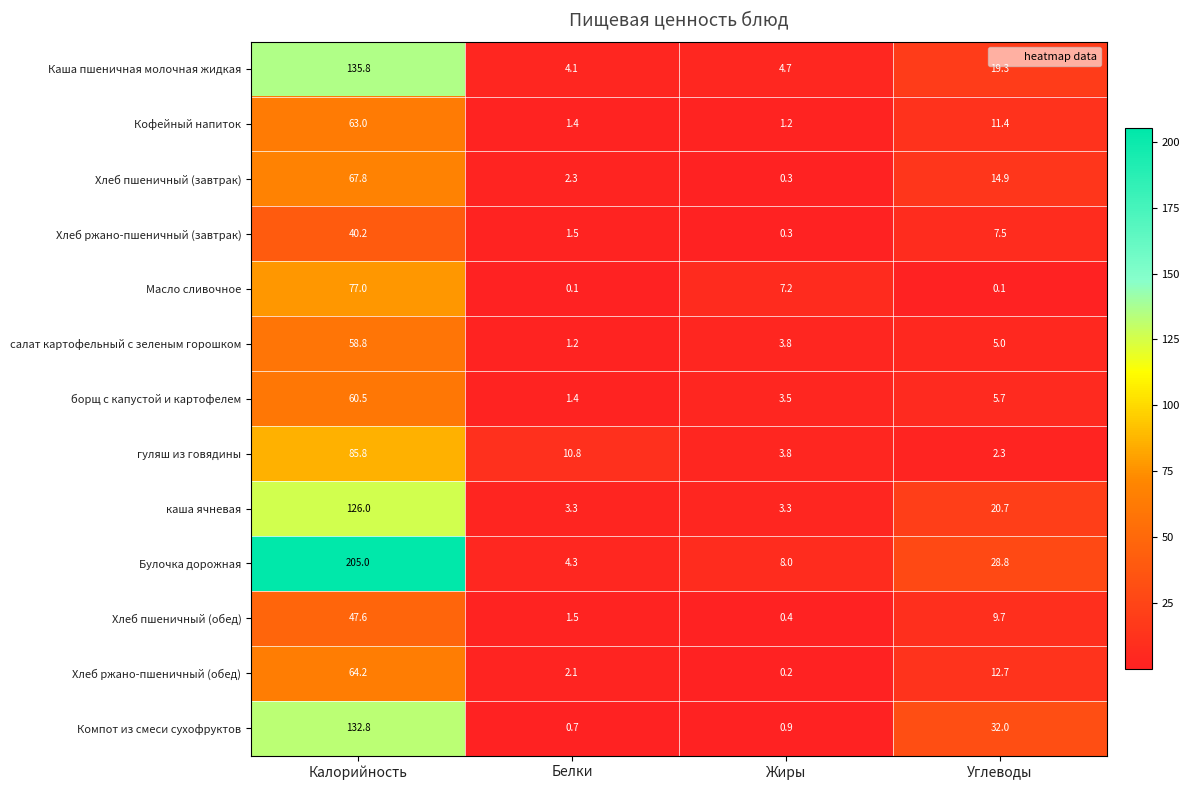

The Хлеб пшеничный (обед) series shows 1.0 at Белки. True or false?

False